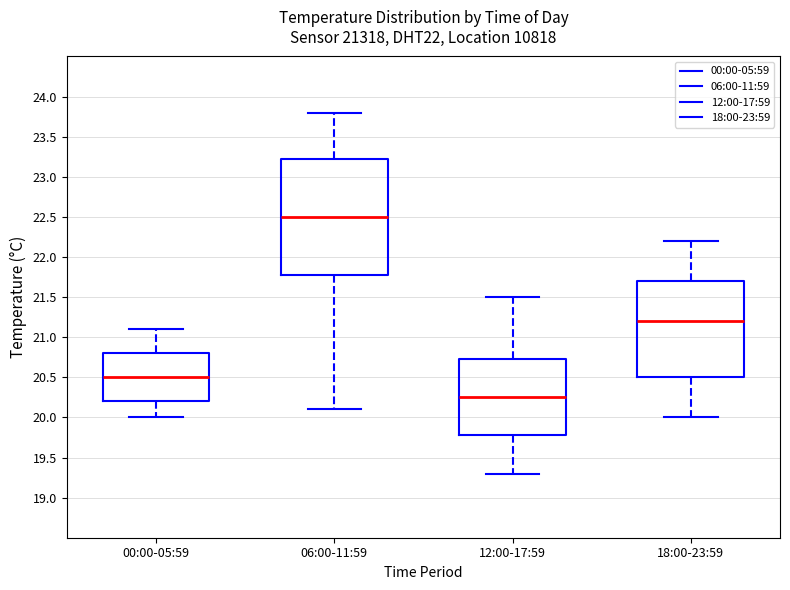

Where does the median line of the box for 12:00-17:59 sit on the y-axis? The values are not printed on the chart, so give them approximately, as read against the axis.

20.25